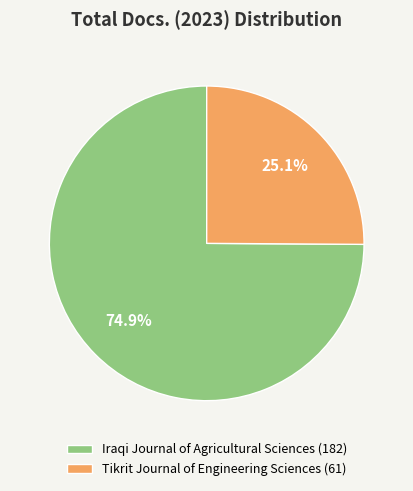

Rank the categories by value from lowest to highest.

Tikrit Journal of Engineering Sciences, Iraqi Journal of Agricultural Sciences